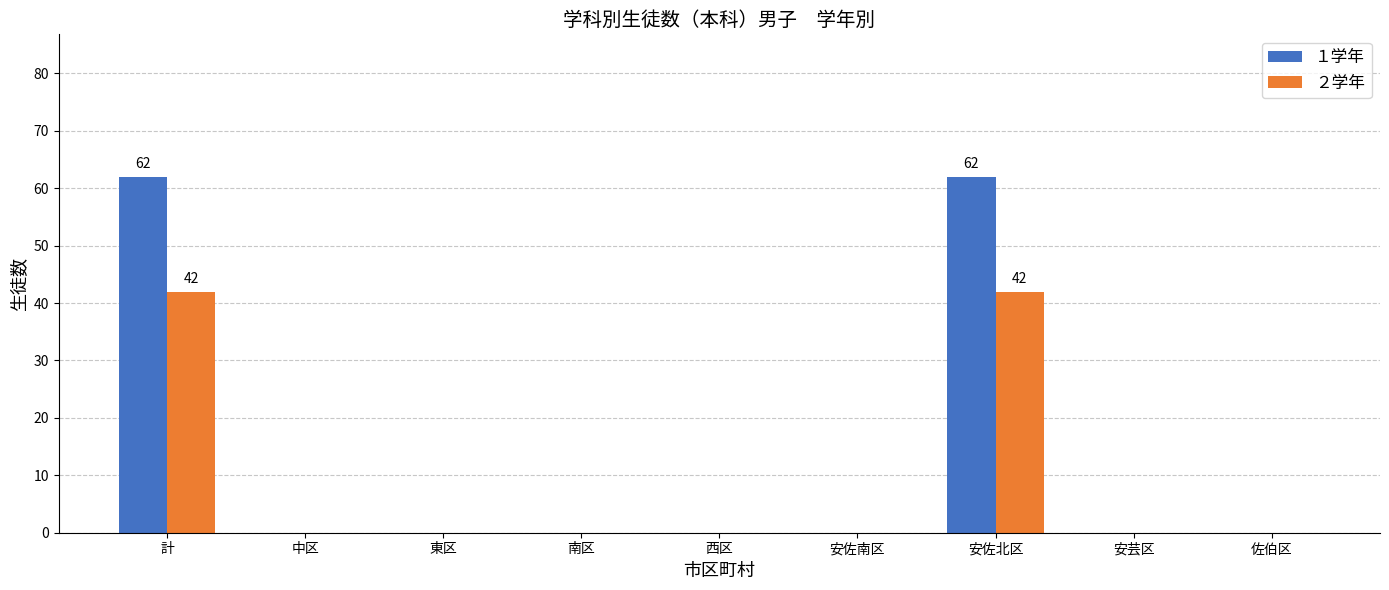

The value of ２学年 at 安佐南区 is 0. True or false?

True